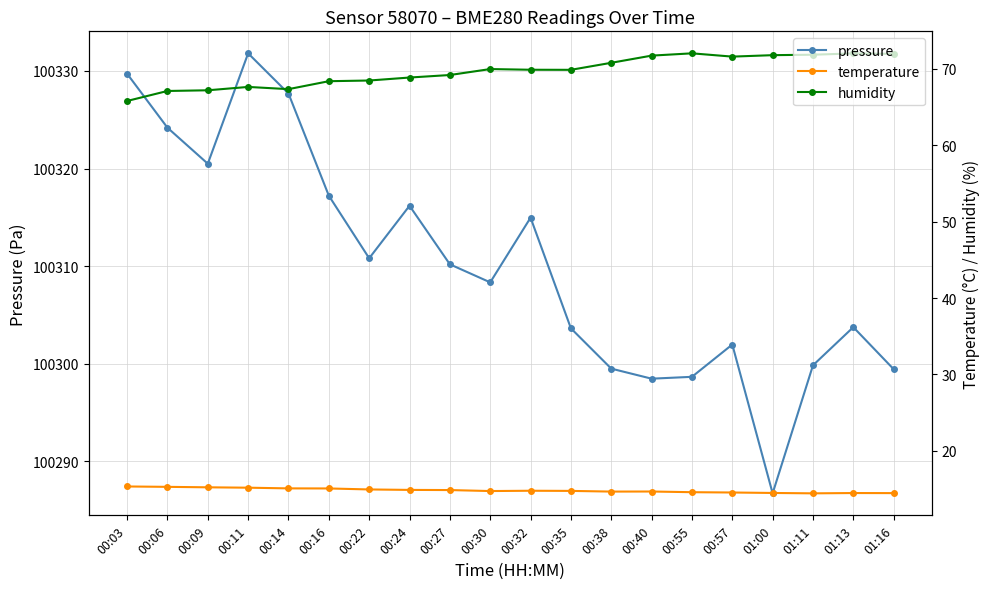

List the labels in order of humidity value, smallest first.

00:03, 00:06, 00:09, 00:14, 00:11, 00:16, 00:22, 00:24, 00:27, 00:35, 00:32, 00:30, 00:38, 00:57, 00:40, 01:00, 01:11, 01:16, 01:13, 00:55